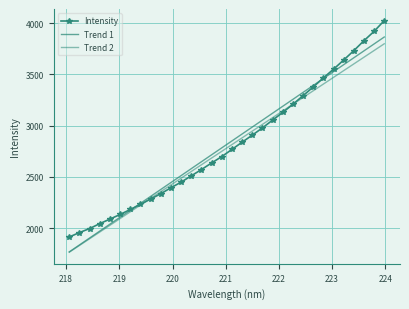

What is the average value of the Trend 1 series?

2817.5